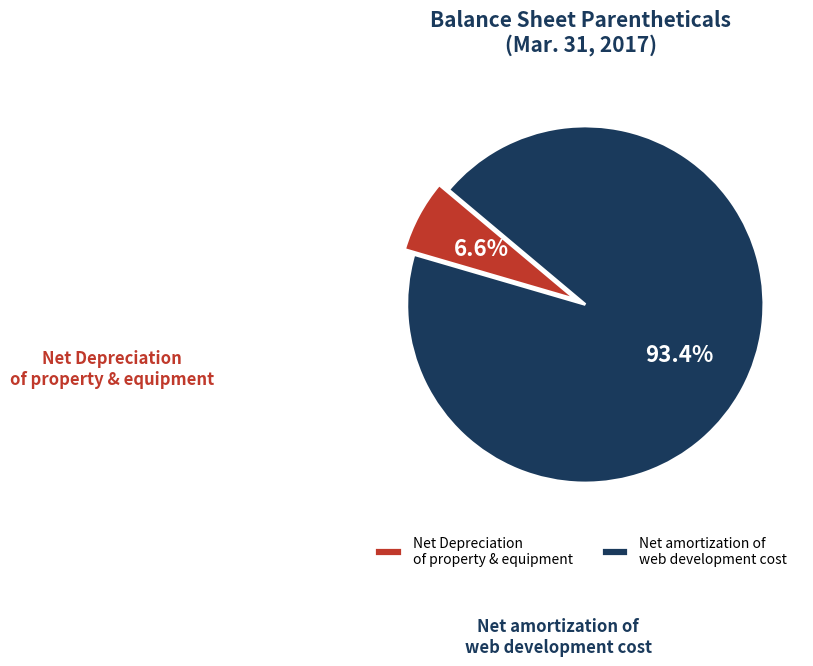

Rank the categories by value from lowest to highest.

Net Depreciation of property & equipment, Net amortization of web development cost